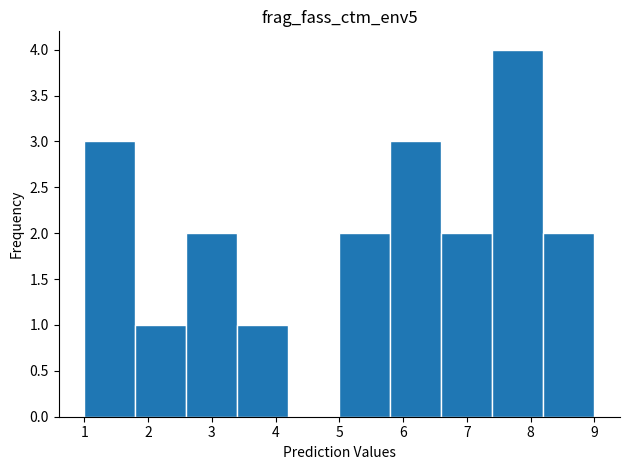

Reading left to right, transcribe this chart: for each bar, give the range it covers on the x-axis and its height. The values are not printed on the chart, so give them approximately, as read against the axis.

1.0 to 1.8: 3
1.8 to 2.6: 1
2.6 to 3.4: 2
3.4 to 4.2: 1
4.2 to 5.0: 0
5.0 to 5.8: 2
5.8 to 6.6: 3
6.6 to 7.4: 2
7.4 to 8.2: 4
8.2 to 9.0: 2